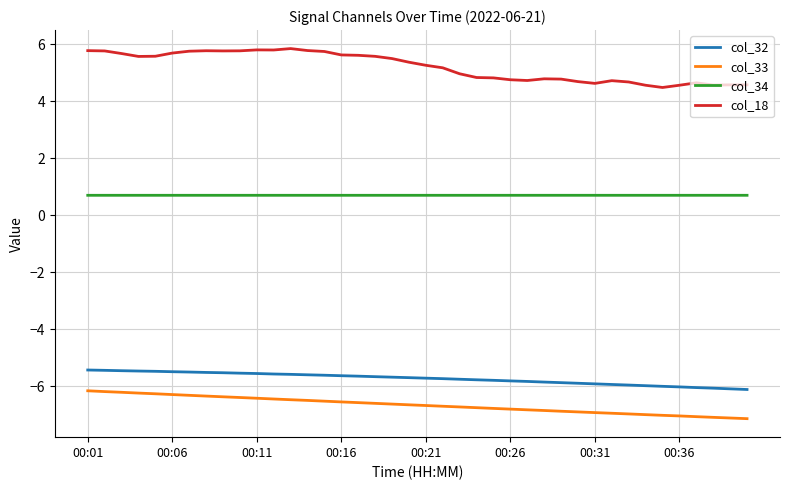

Which series has the largest total across all categories?

col_18